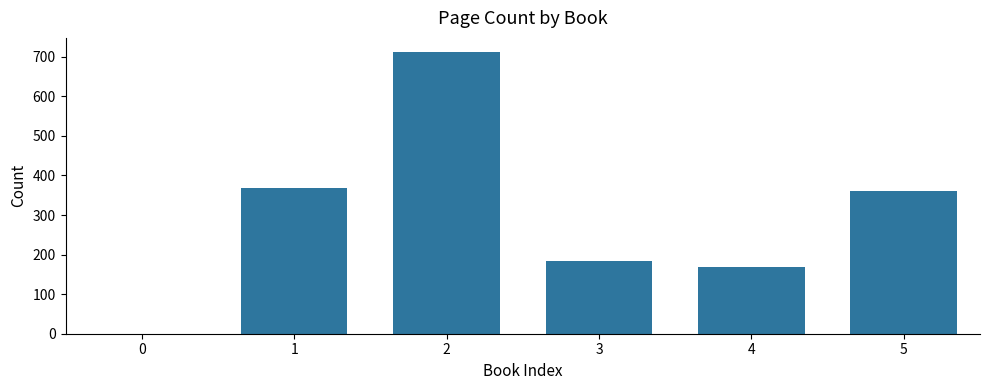

Between 0 and 1, which is larger?

1